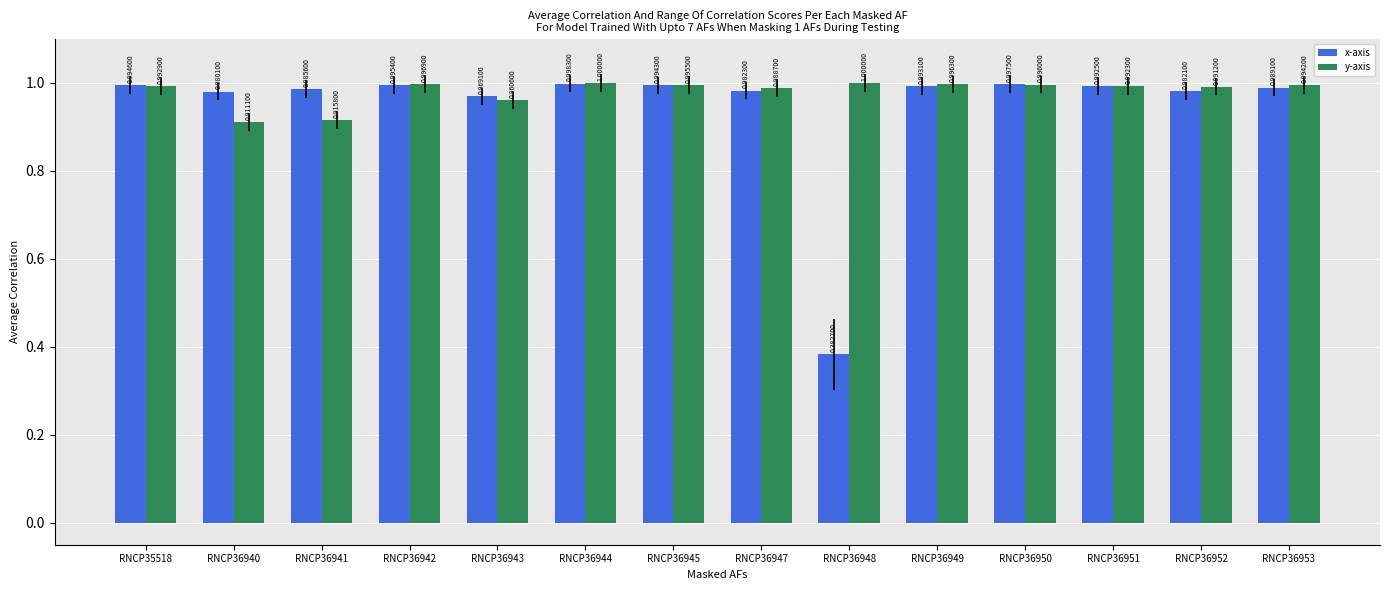

At which category is the sum across all series the highest?

RNCP36944